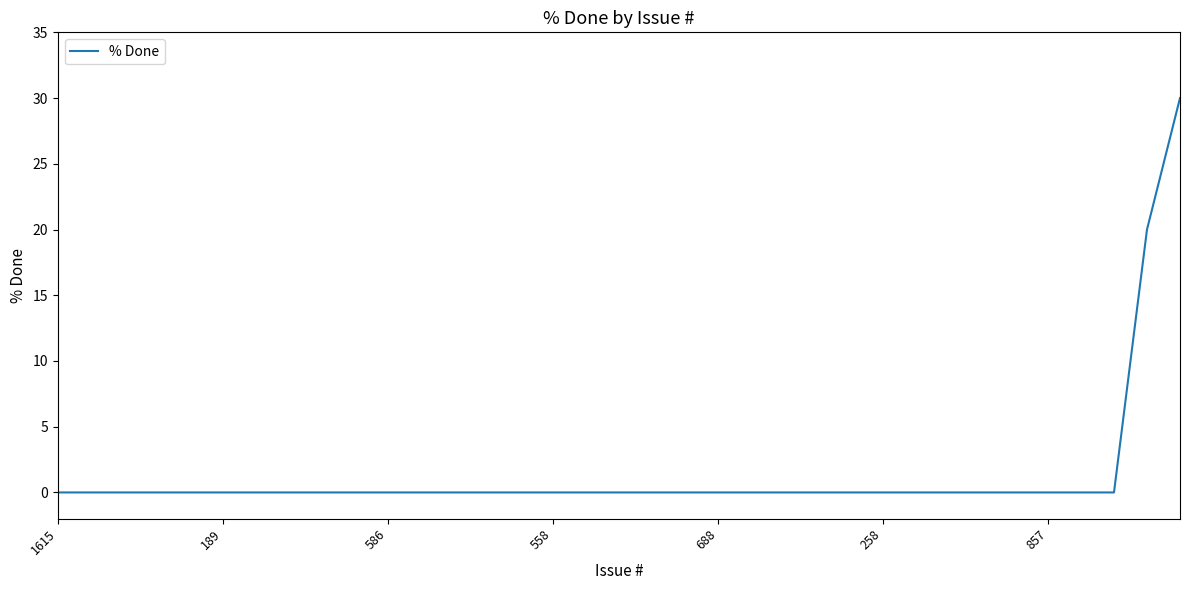

What is the greatest value displayed?

30